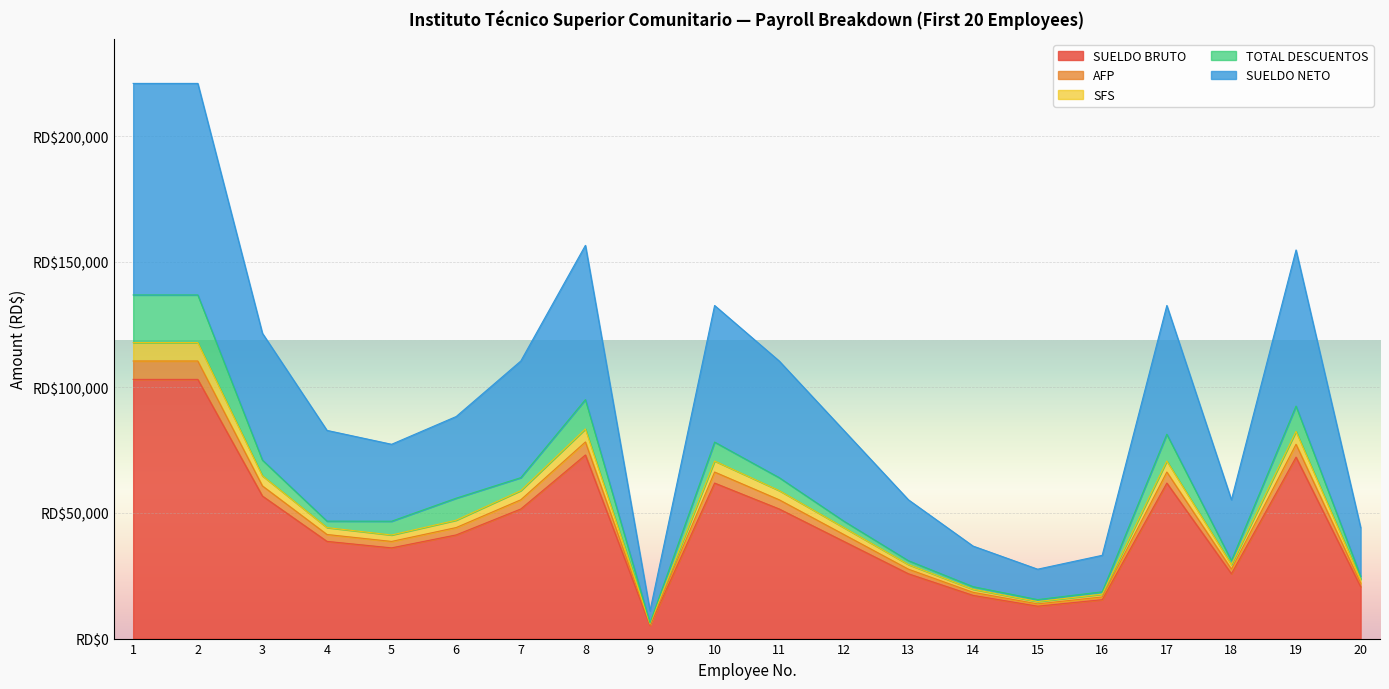

Does the chart display data point markers on the line(s)?

No